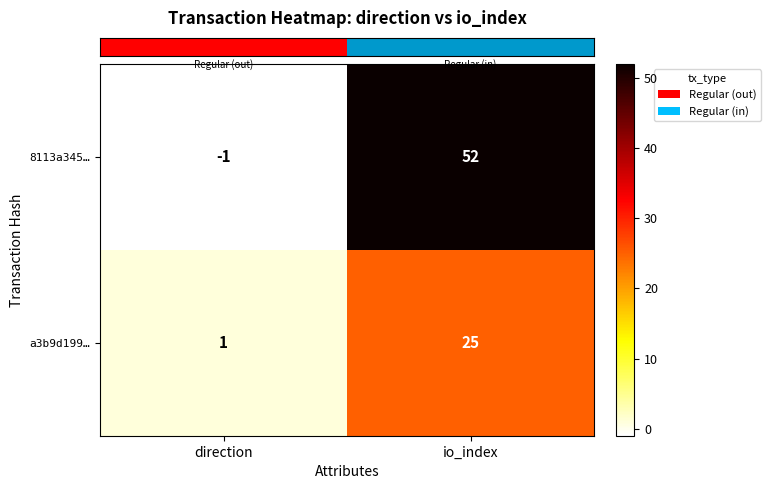

Between direction and io_index, which series saw the biggest shift?

8113a345…